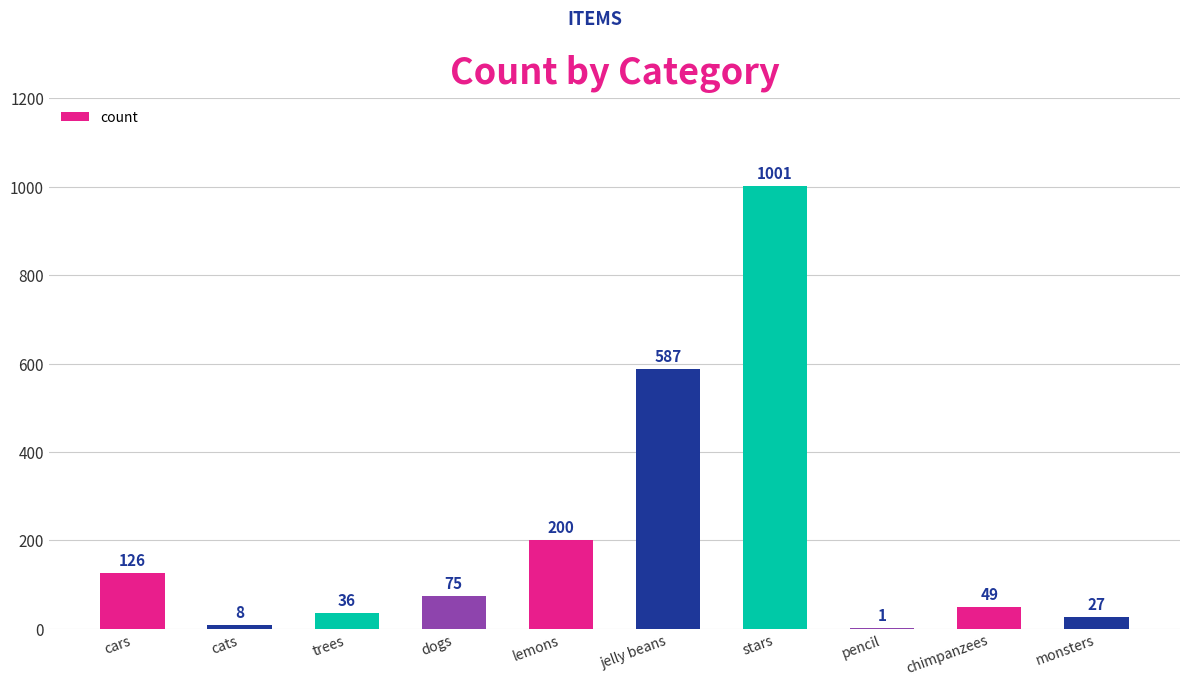

Reading left to right, transcribe all the data shown in this chart.

126	8	36	75	200	587	1001	1	49	27